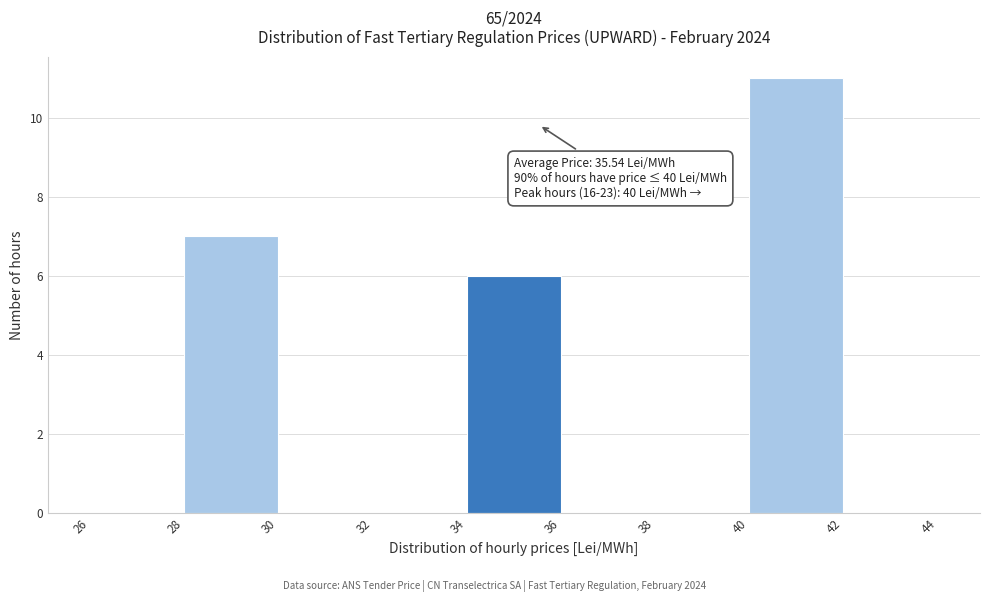

Which range on the x-axis has the tallest bar?

40 to 42